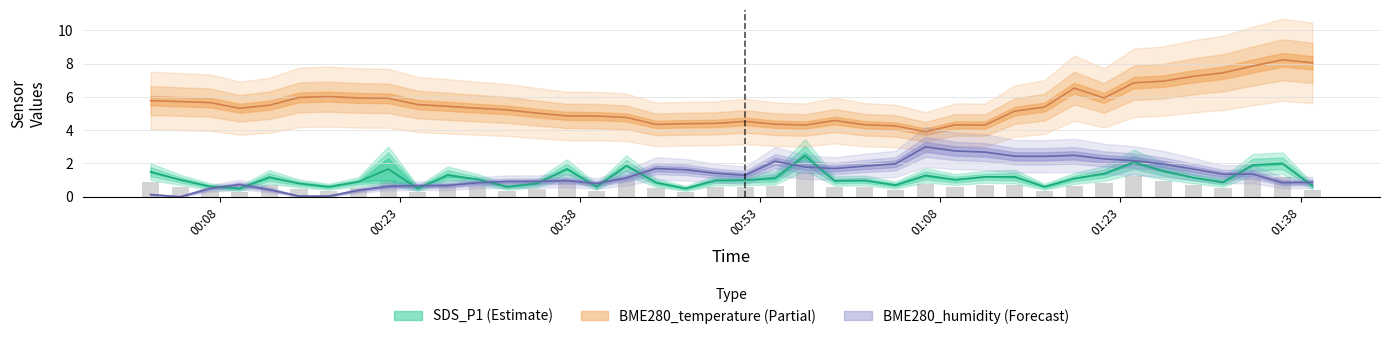

Reading left to right, list all the values displayed in this chart.

SDS_P1: 1.5	1.0	0.6	0.5	1.2	0.8	0.6	0.9	1.7	0.5	1.3	1.1	0.6	0.8	1.7	0.6	1.9	0.8	0.5	1.0	1.0	1.1	2.5	0.9	1.0	0.7	1.3	1.0	1.2	1.2	0.6	1.1	1.4	2.1	1.6	1.1	0.9	1.9	2.0	0.7
BME280_temperature: 5.8	5.7	5.7	5.3	5.5	6.0	6.0	5.9	5.9	5.5	5.4	5.3	5.2	5.0	4.9	4.8	4.8	4.3	4.4	4.4	4.5	4.4	4.3	4.6	4.3	4.3	3.9	4.3	4.3	5.2	5.4	6.5	5.9	6.8	7.0	7.2	7.5	7.9	8.2	8.1
BME280_humidity: 0.1	0.0	0.5	0.7	0.4	0.0	0.0	0.4	0.6	0.7	0.7	0.8	0.9	0.9	1.0	0.8	1.1	1.7	1.6	1.4	1.3	2.1	1.8	1.7	1.8	2.0	3.0	2.8	2.7	2.4	2.4	2.5	2.3	2.2	2.0	1.7	1.4	1.4	0.8	0.9